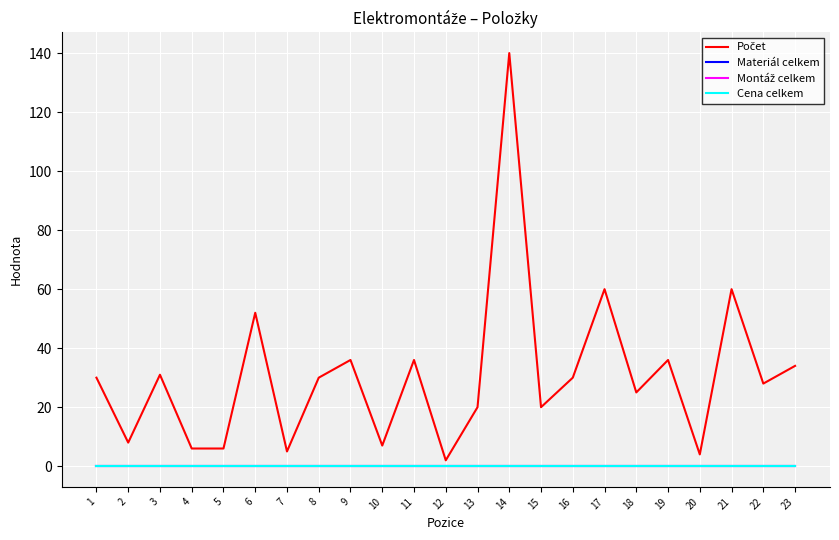

What is the spread (max minus min) of values at 23?

34